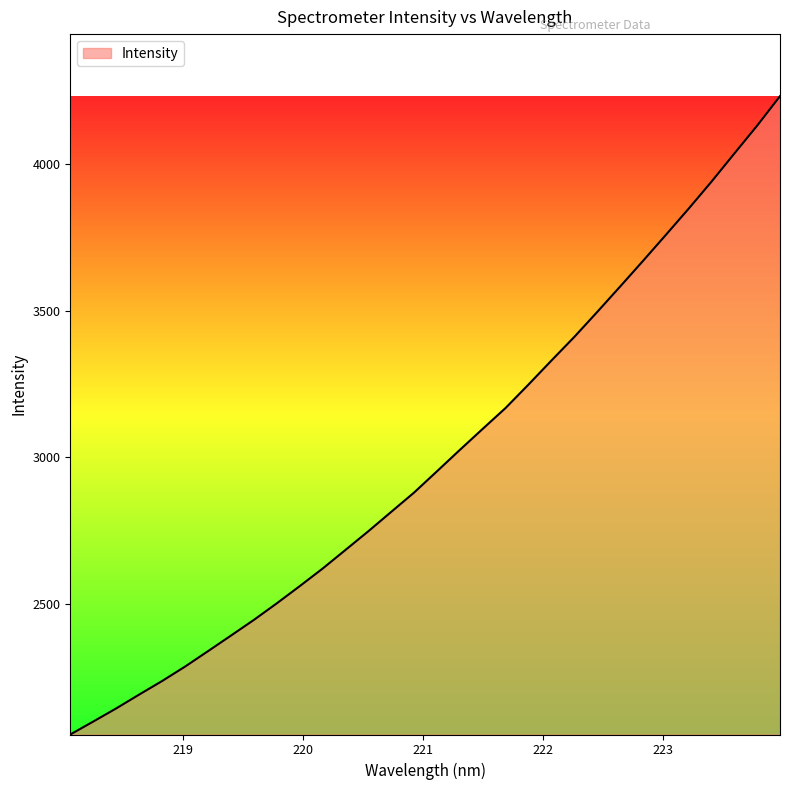

What is the greatest value displayed?

4232.6